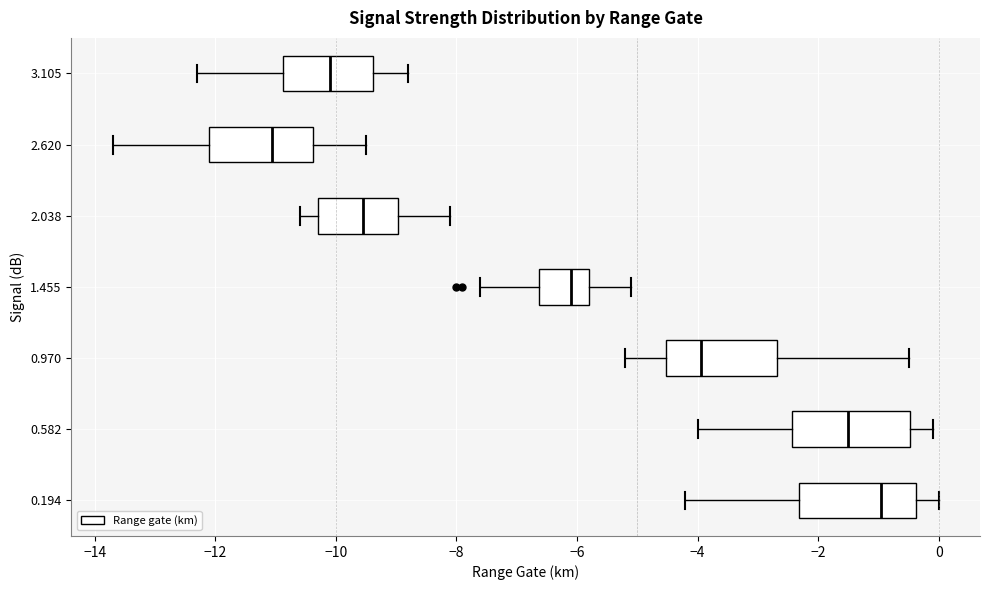

Which box's median line is the furthest to the right?

0.194